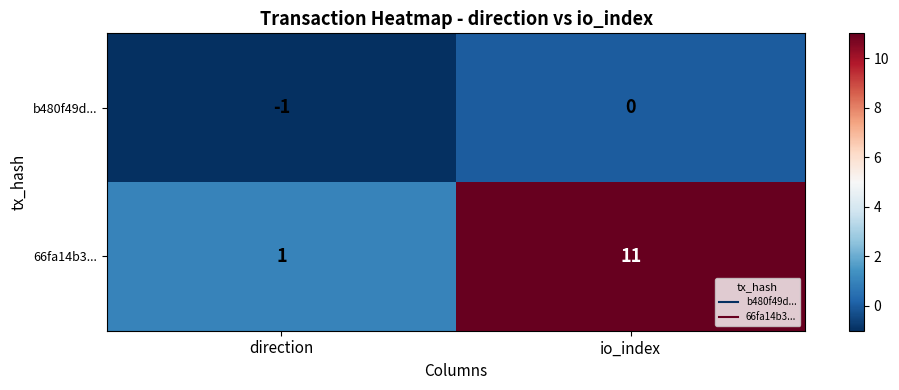

At which label is b480f49d... closest to 0?

io_index